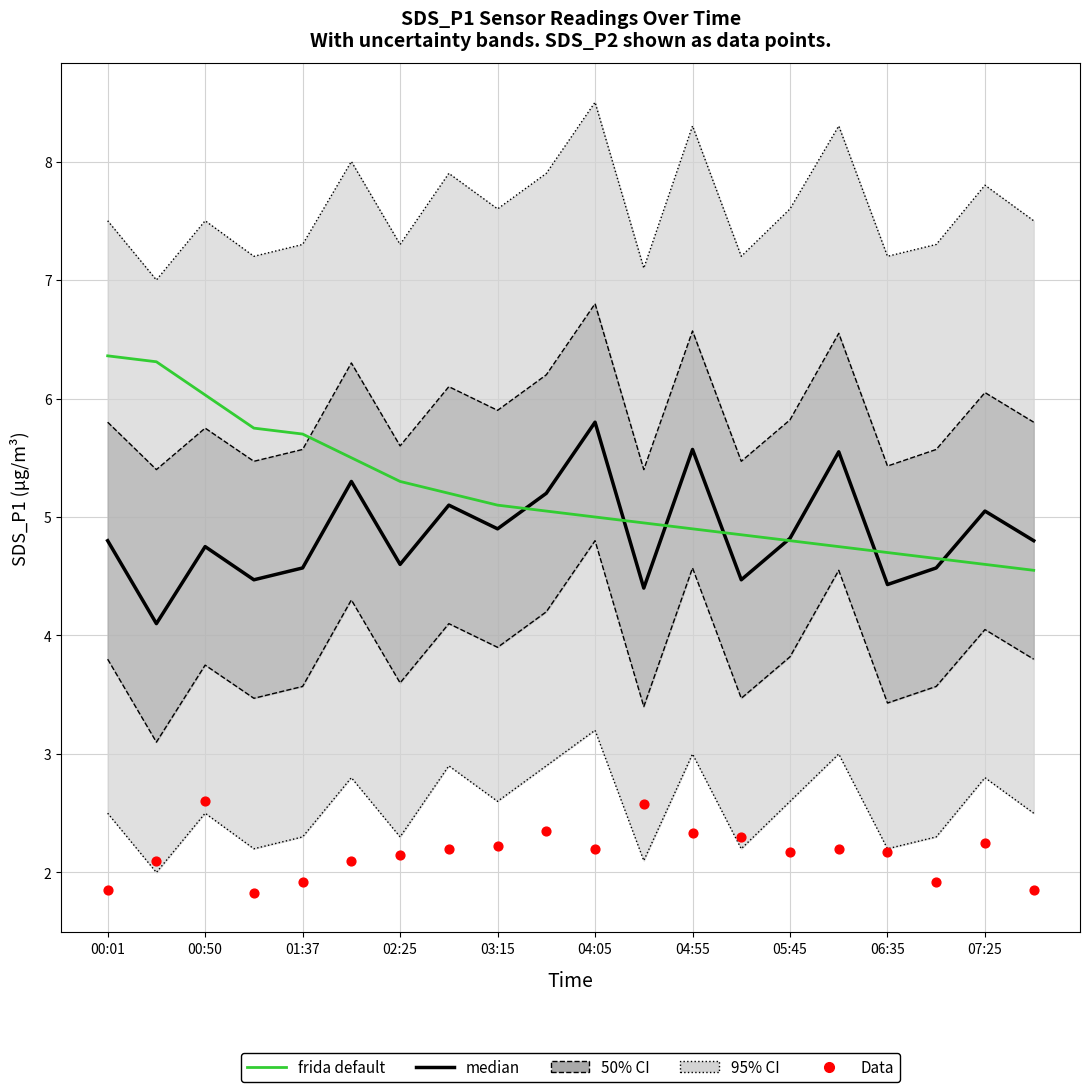

Which series has the largest total across all categories?

frida default